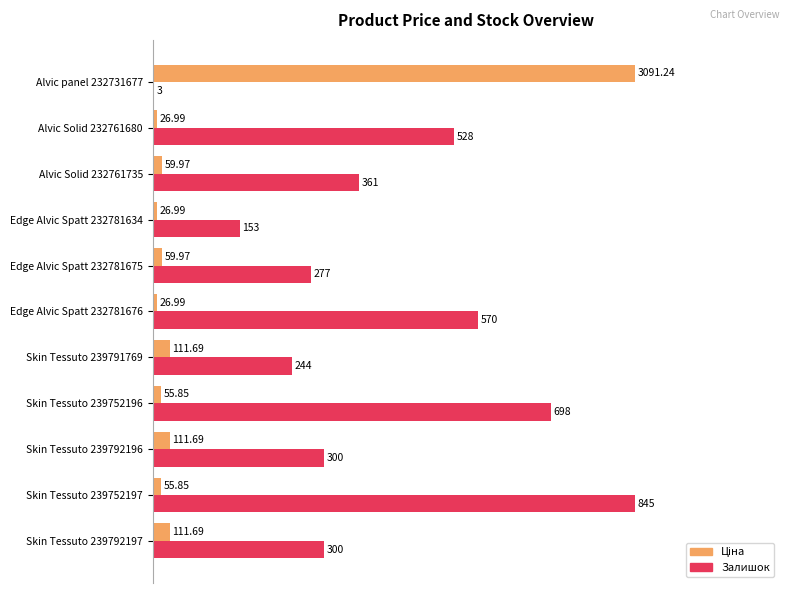

What position from the left is Edge Alvic Spatt 232781675?

7